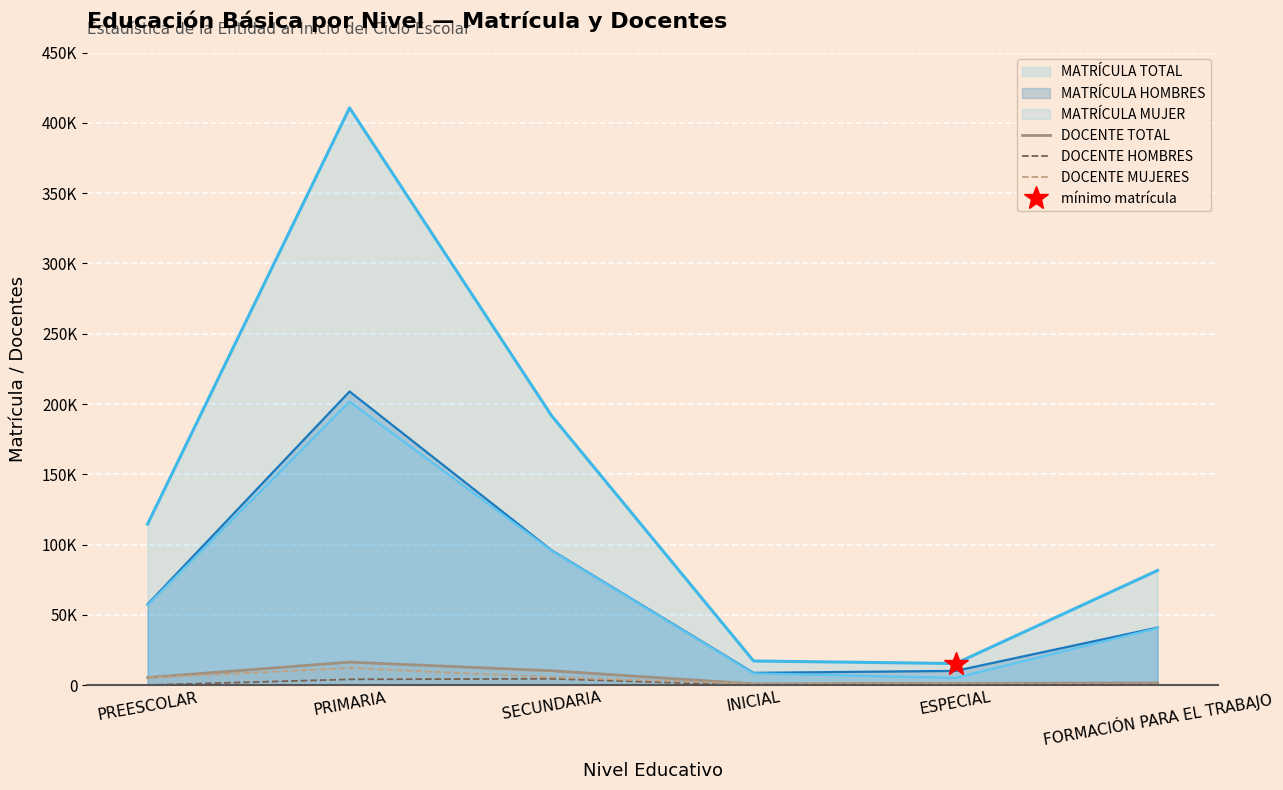

How many values in the DOCENTE TOTAL series are below 5448?

3